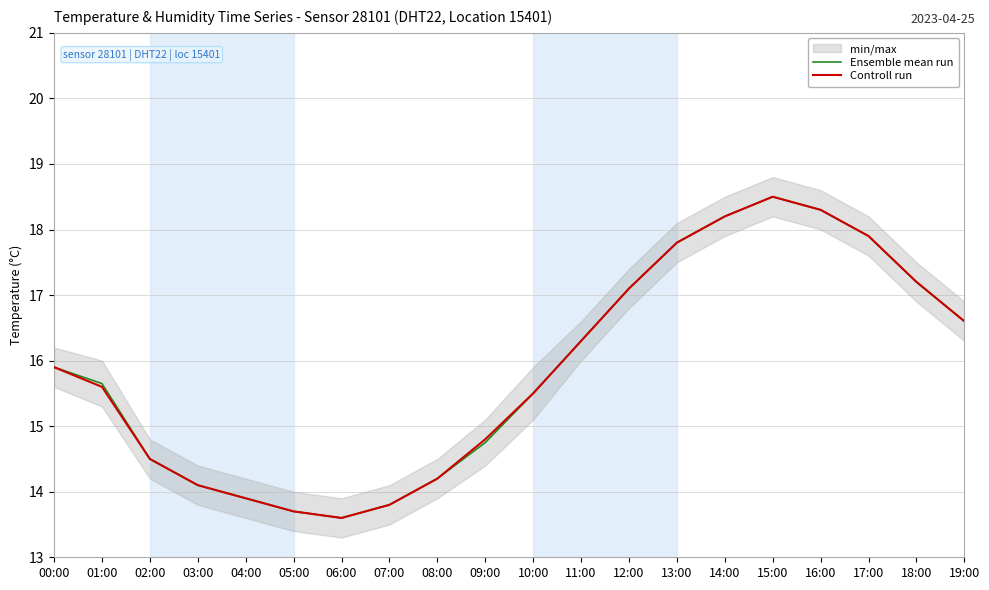

What is the difference between the maximum and minimum values in the Ensemble mean run series?

4.9